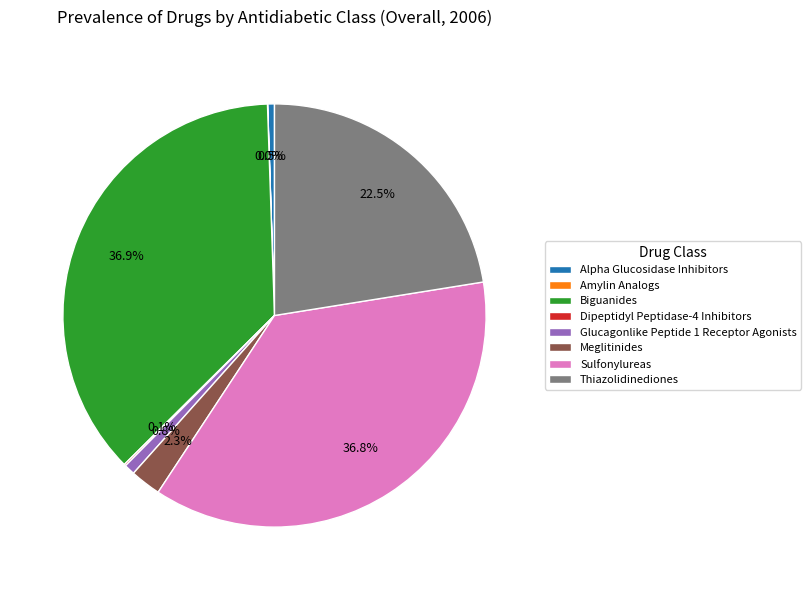

Which has a higher value, Alpha Glucosidase Inhibitors or Thiazolidinediones?

Thiazolidinediones